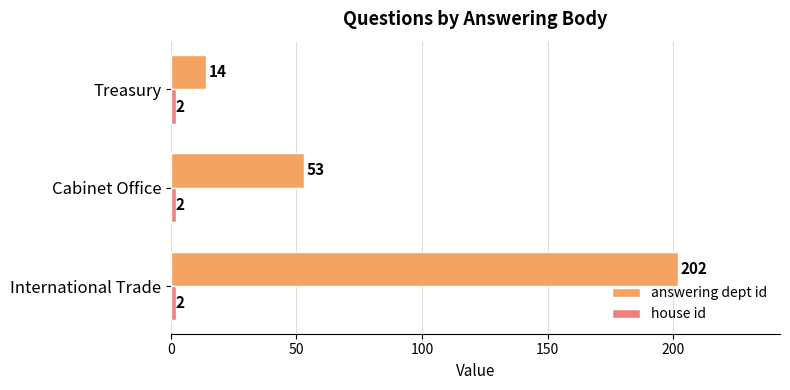

What is the total value across all series at Treasury?

16